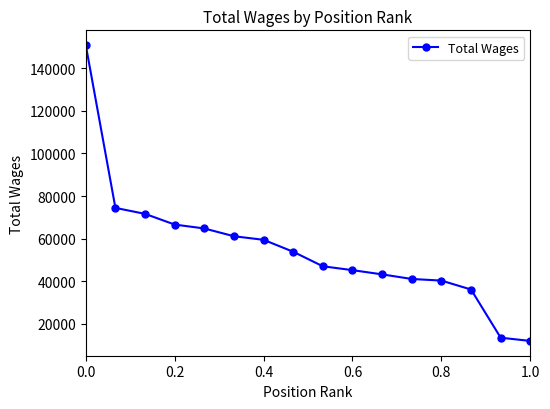

What is the minimum value shown in the chart?

11859